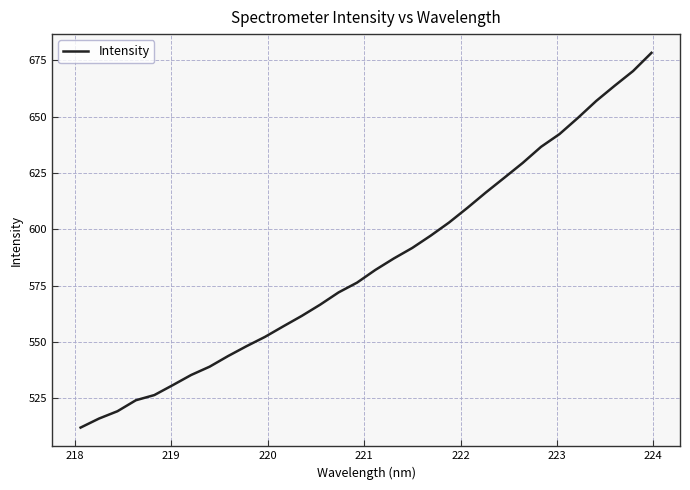

What is the difference between the maximum and minimum values?

166.3